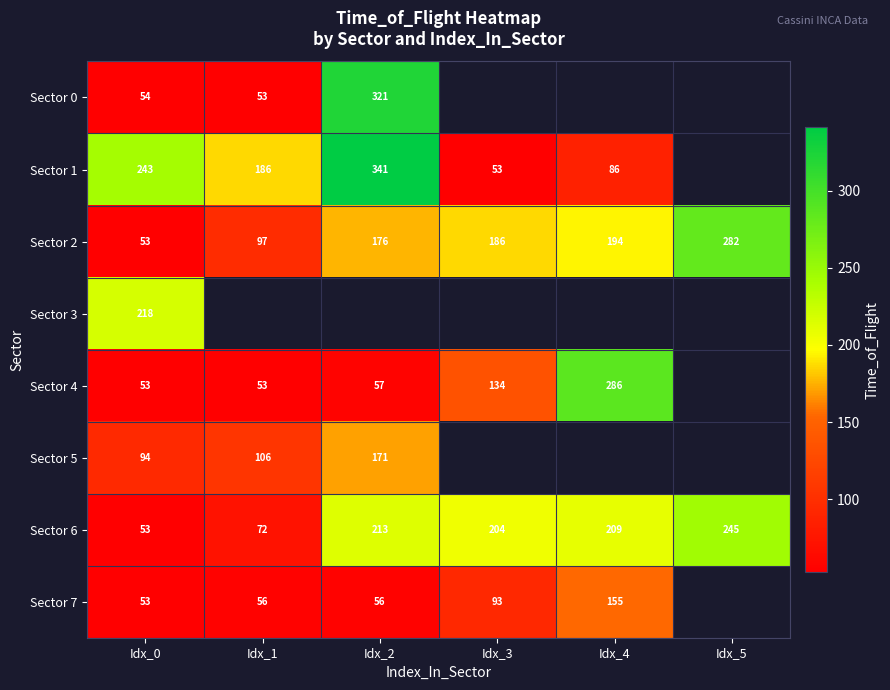

The value of Sector 0 at Idx_1 is 23. True or false?

False